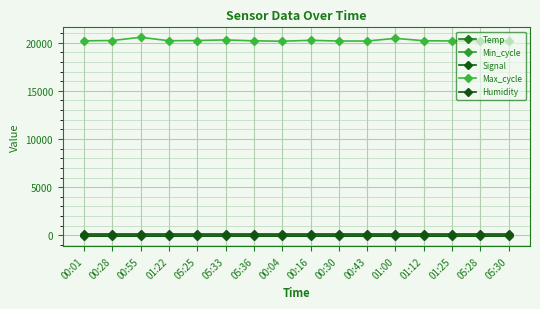

What is the label of the 1st point from the right?

05:30